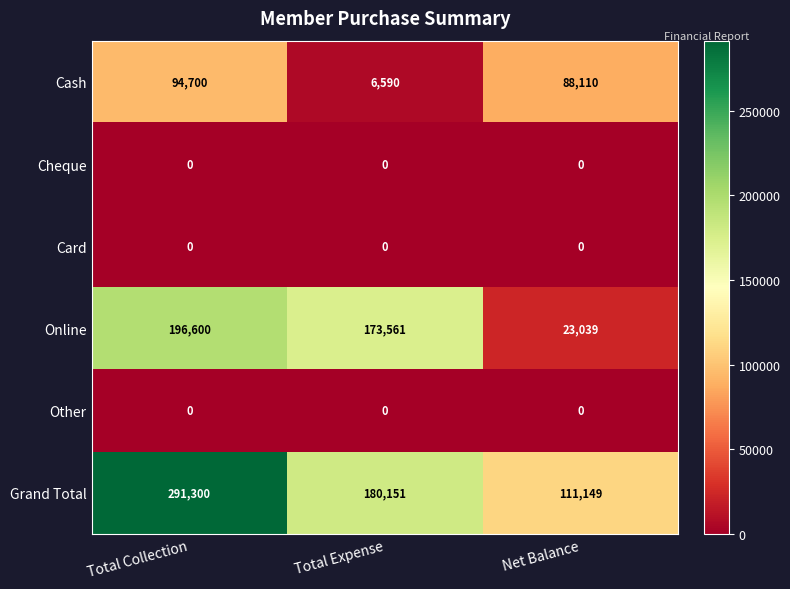

What is the difference between the highest and lowest values at Total Collection?

291300